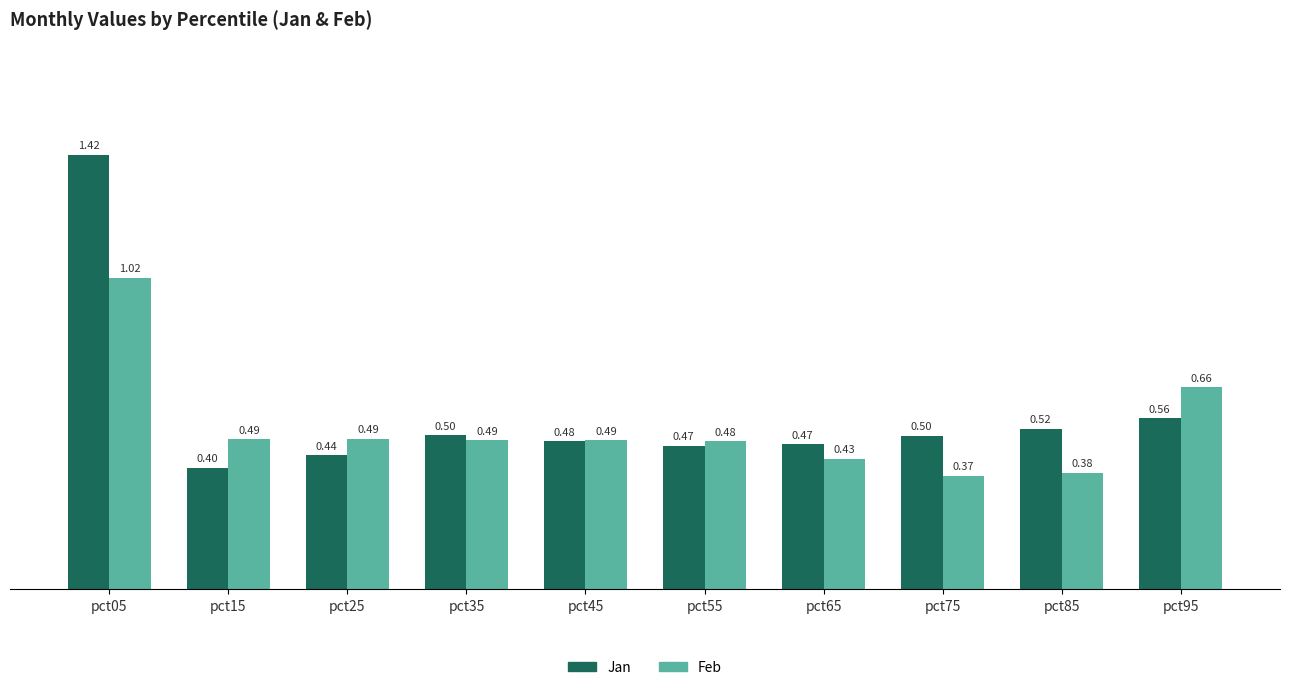

Which series has the largest range (max minus min)?

Jan